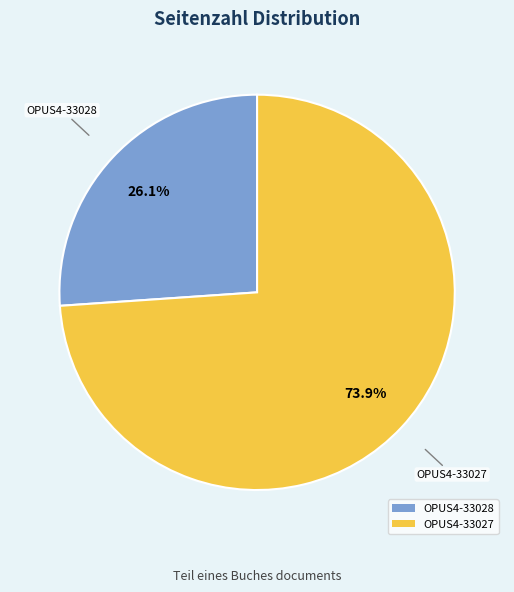

To the nearest percent, what is the average slice percentage?

50%